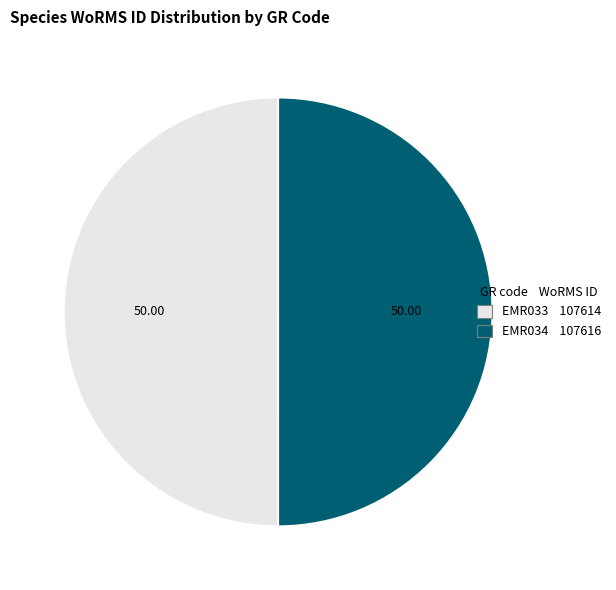

Is the sum of EMR034 107616 and EMR033 107614 greater than half?

Yes